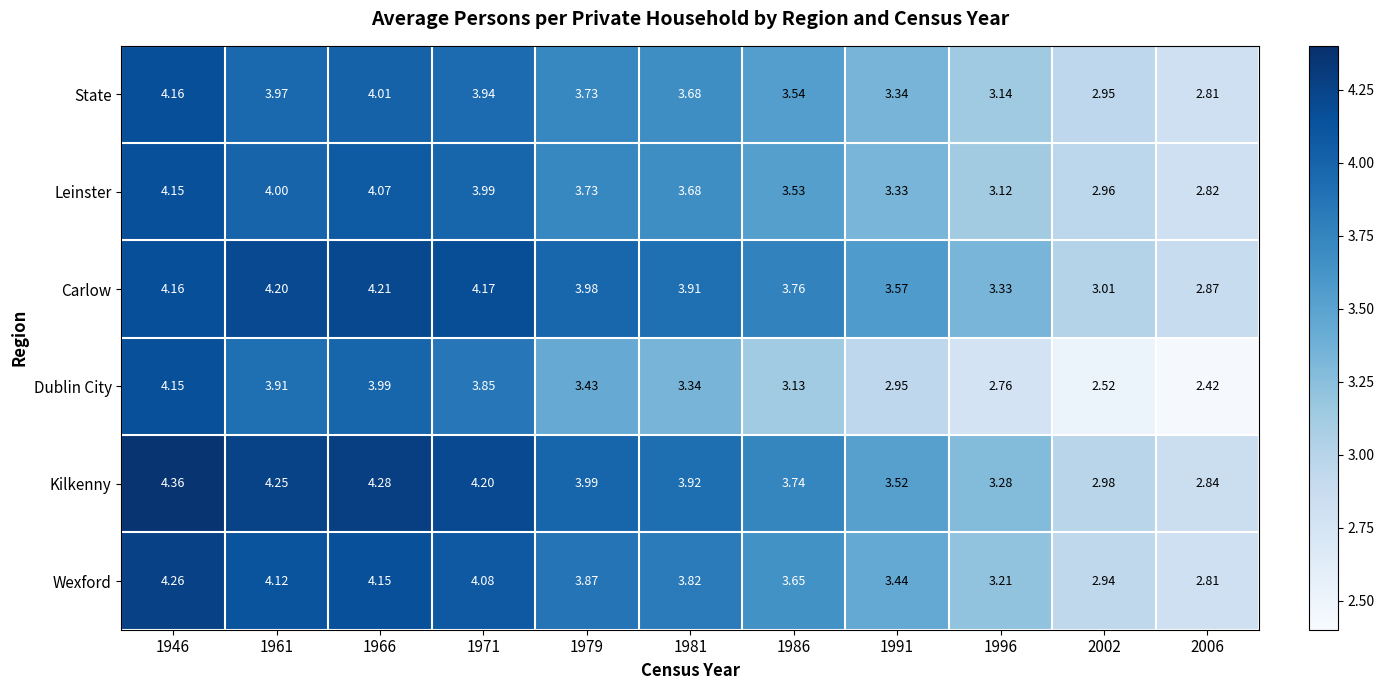

Which series has the largest total across all categories?

Kilkenny